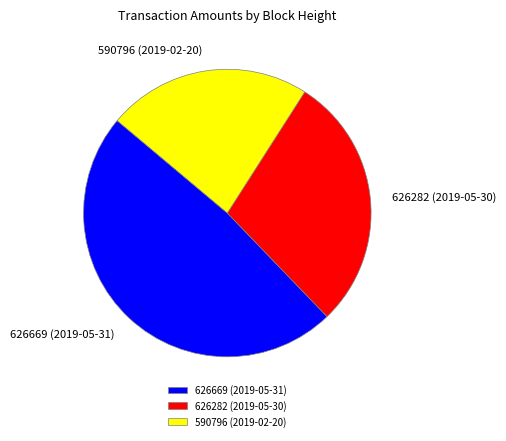

Is it true that 626282 (2019-05-30) is 29% of the pie?

True